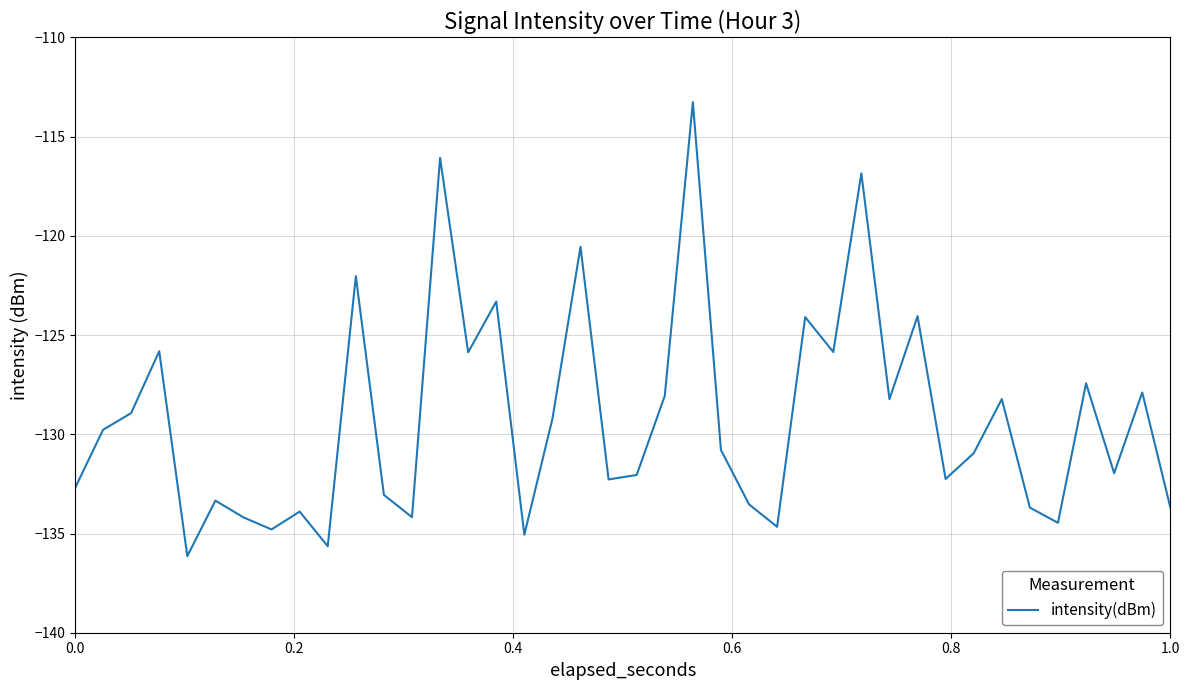

What is the smallest value displayed?

-136.1